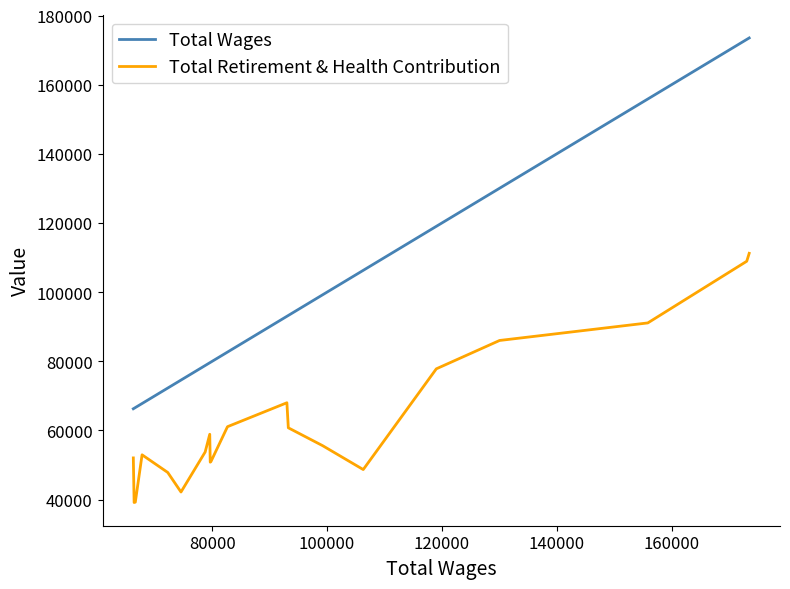

What is the maximum value for Total Retirement & Health Contribution?

111235